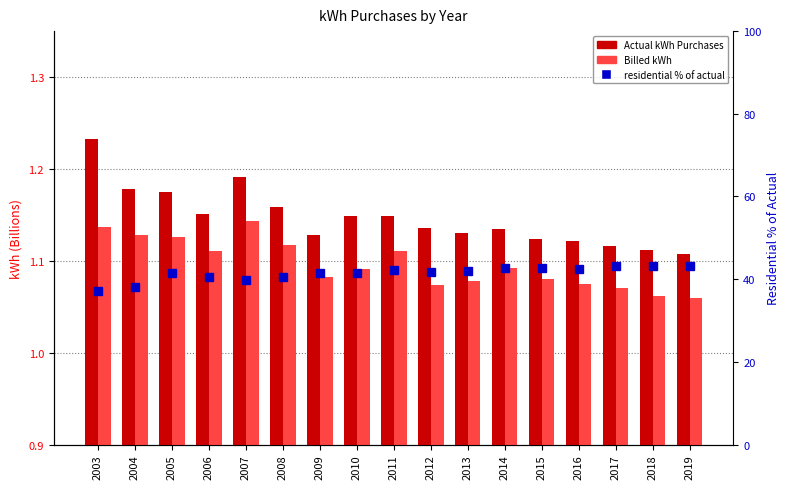

Are the bars grouped side by side (vs. stacked)?

Yes